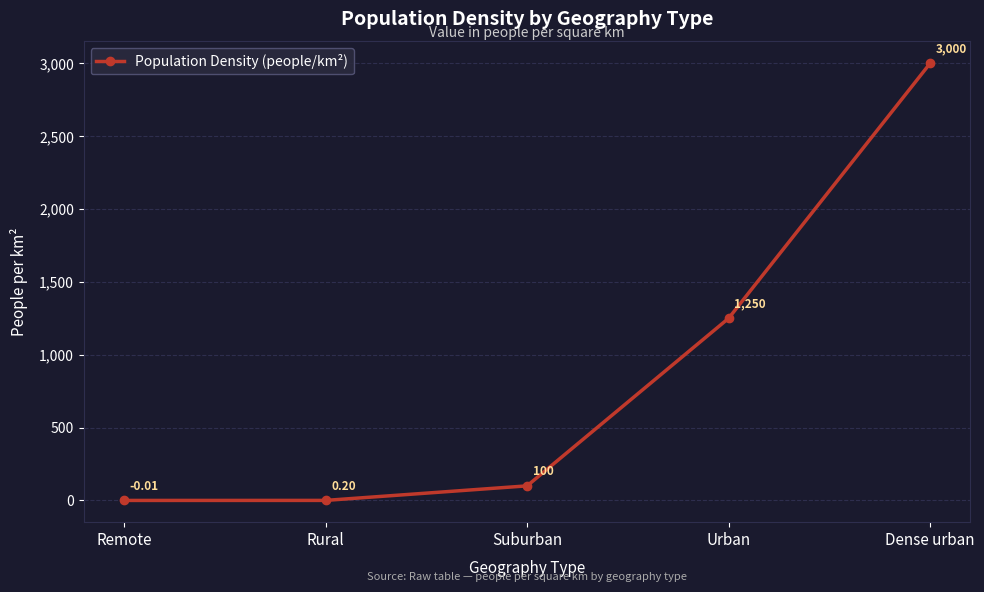

At which label is the value closest to 1499?

Urban